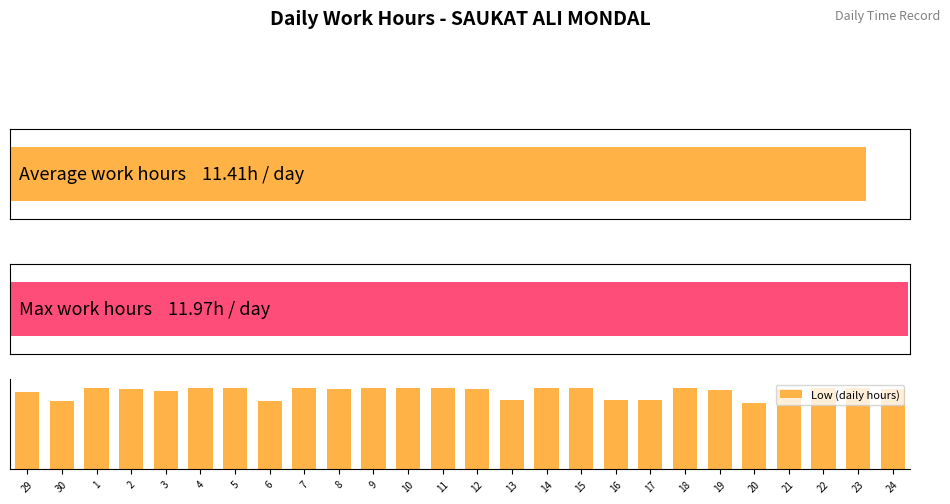

What is the change in value from 21 to 22?

+0.7